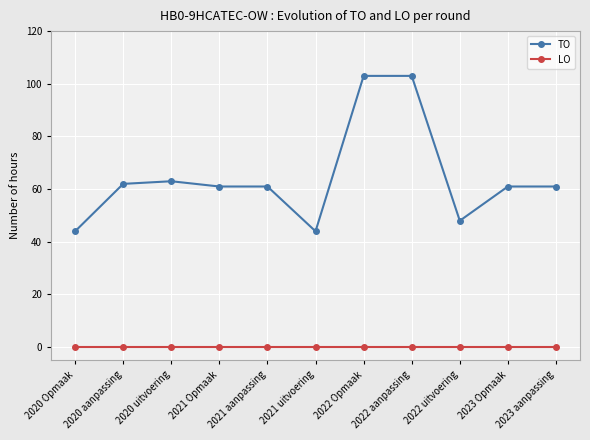

True or false: TO and LO intersect in this chart.

False